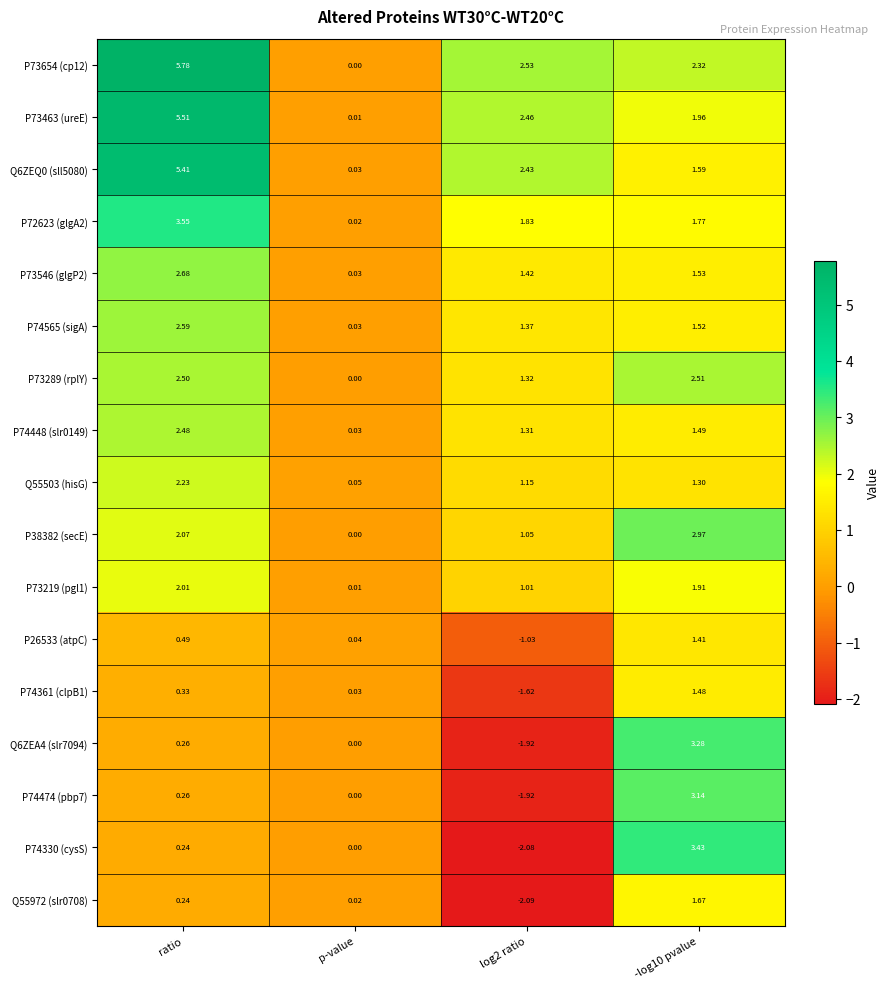

Where does the Q6ZEQ0 (sll5080) series first go above 2?

ratio